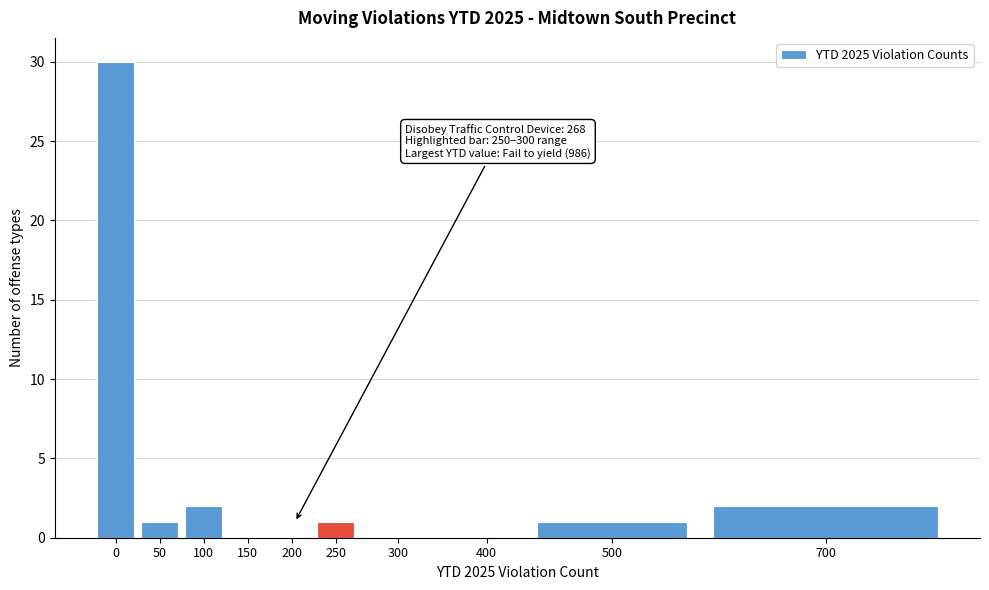

Reading right to left, transcribe all the data shown in this chart.

700=2	500=1	400=0	300=0	250=1	200=0	150=0	100=2	50=1	0=30